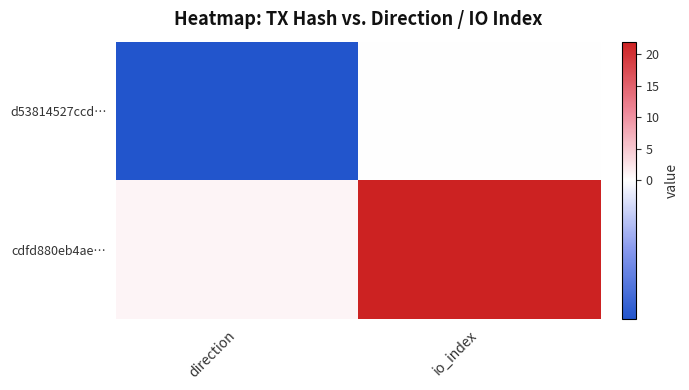

Reading left to right, list all the values displayed in this chart.

d53814527ccd…: direction=-1	io_index=0
cdfd880eb4ae…: direction=1	io_index=22